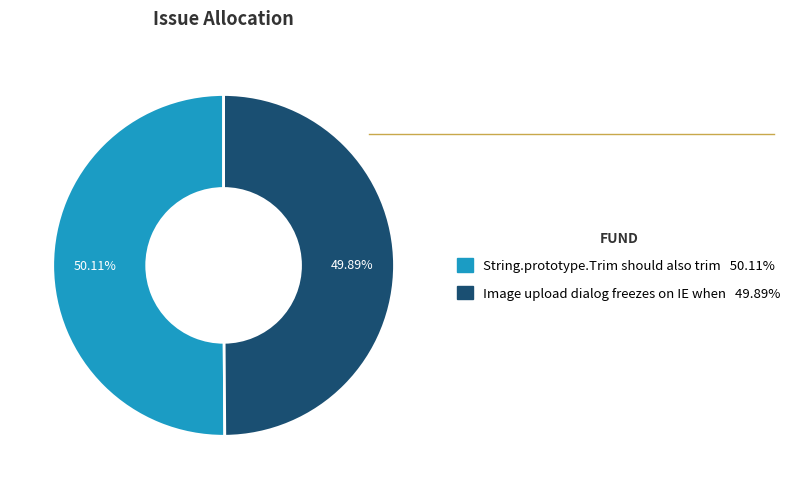

To the nearest percent, what is the combined percentage of Image upload dialog freezes on IE when and String.prototype.Trim should also trim?

100%